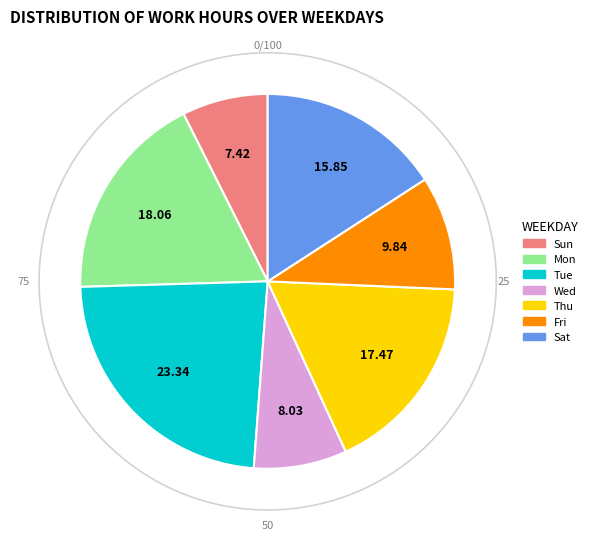

What is the total percentage of Wed and Tue?

31.4%